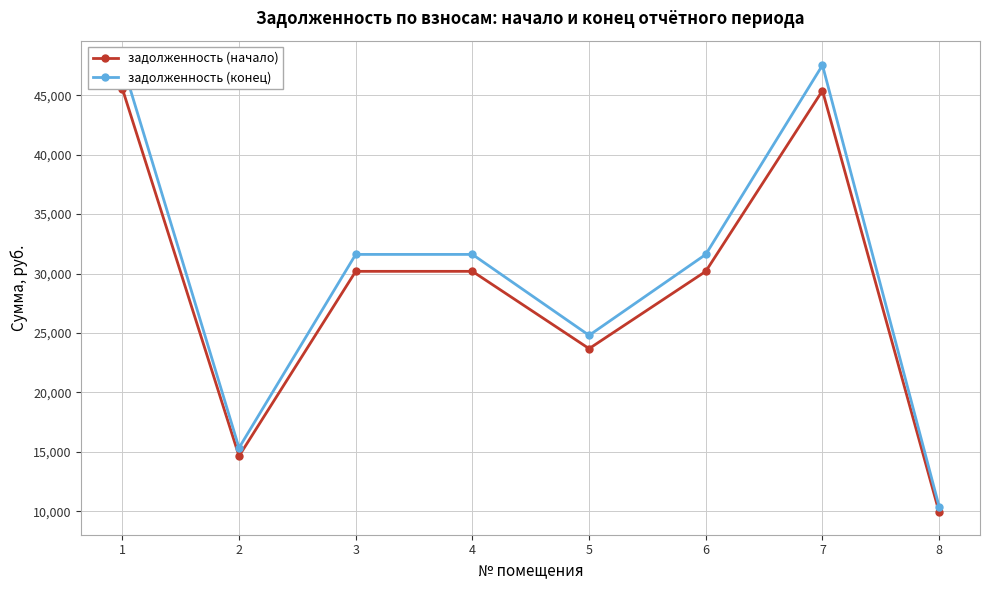

What is the average value of the задолженность (конец) series?

30073.0